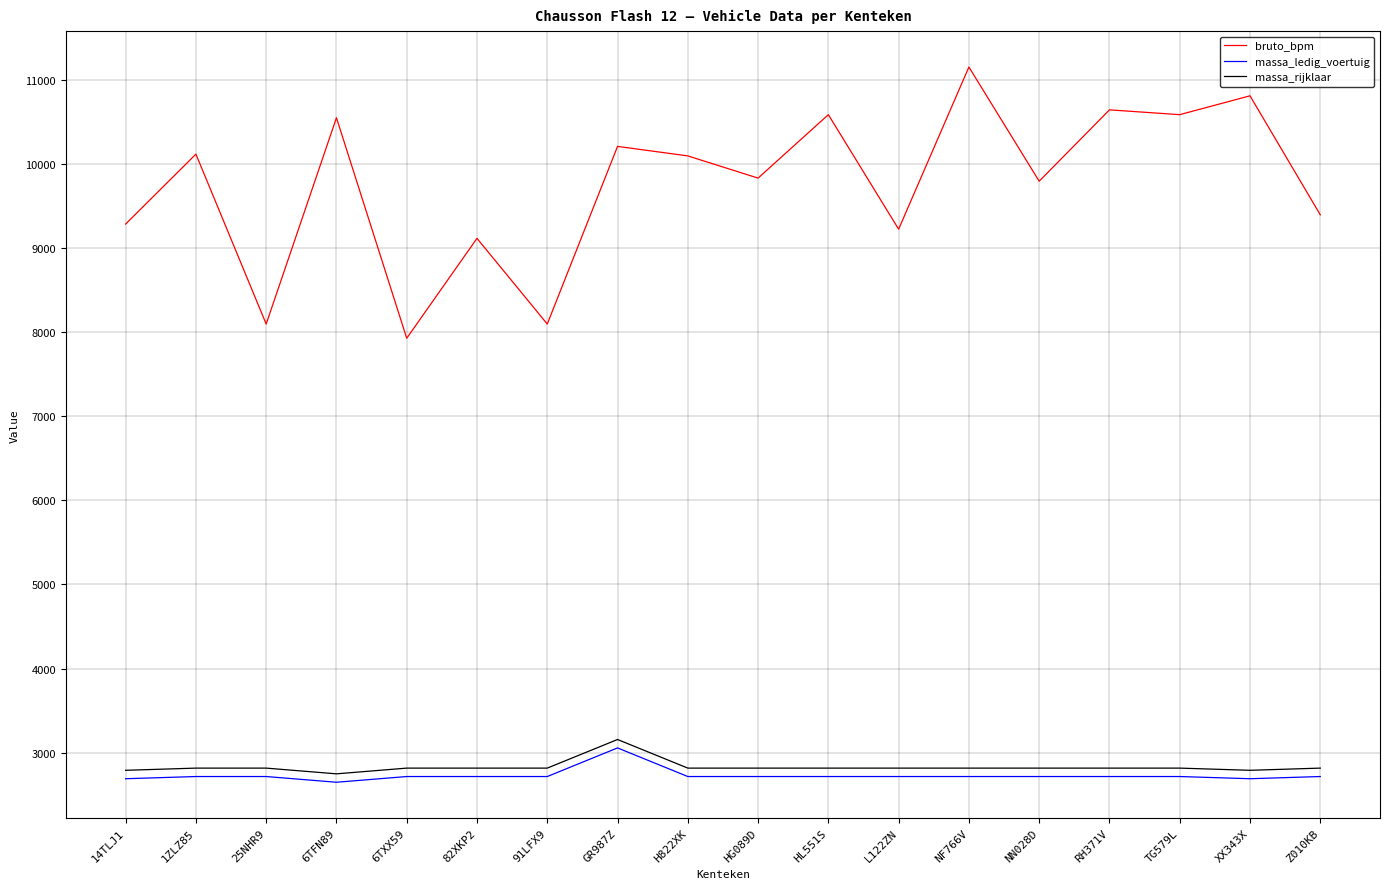

True or false: massa_rijklaar and bruto_bpm intersect in this chart.

False